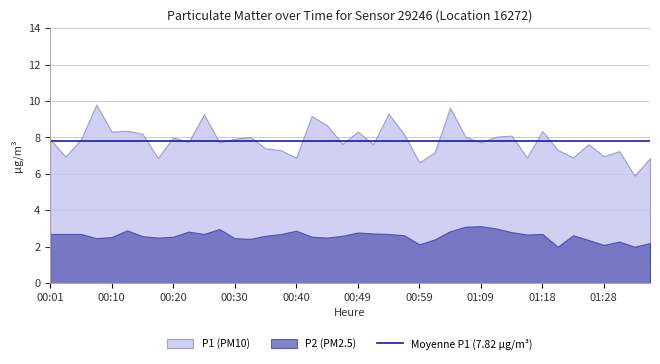

What is the highest value of the P1 series?

9.8